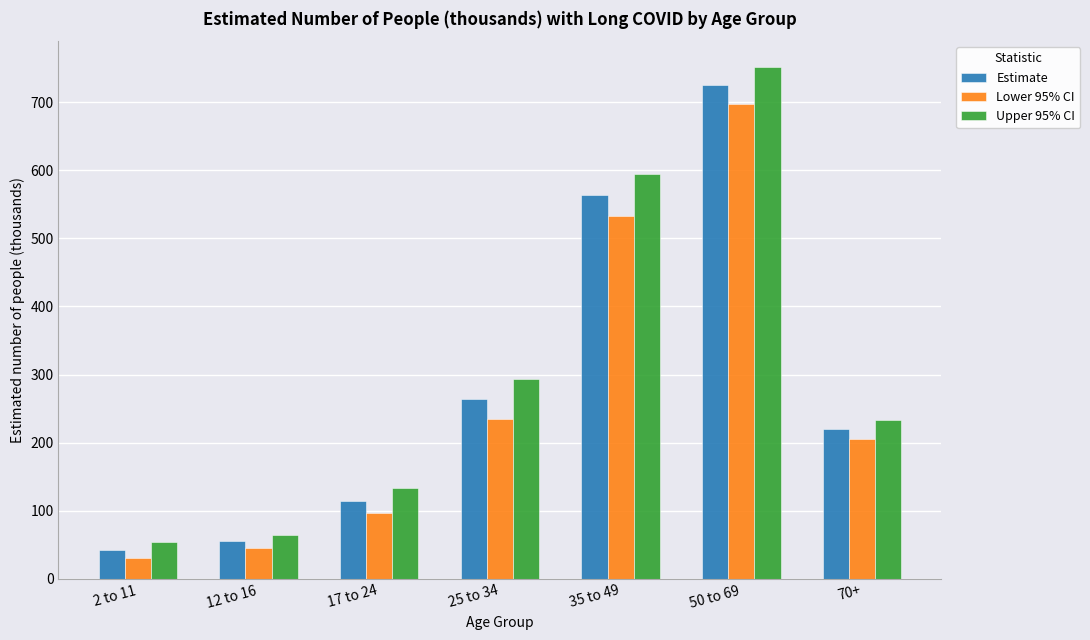

Where is Lower 95% CI nearest to the value 364?

25 to 34